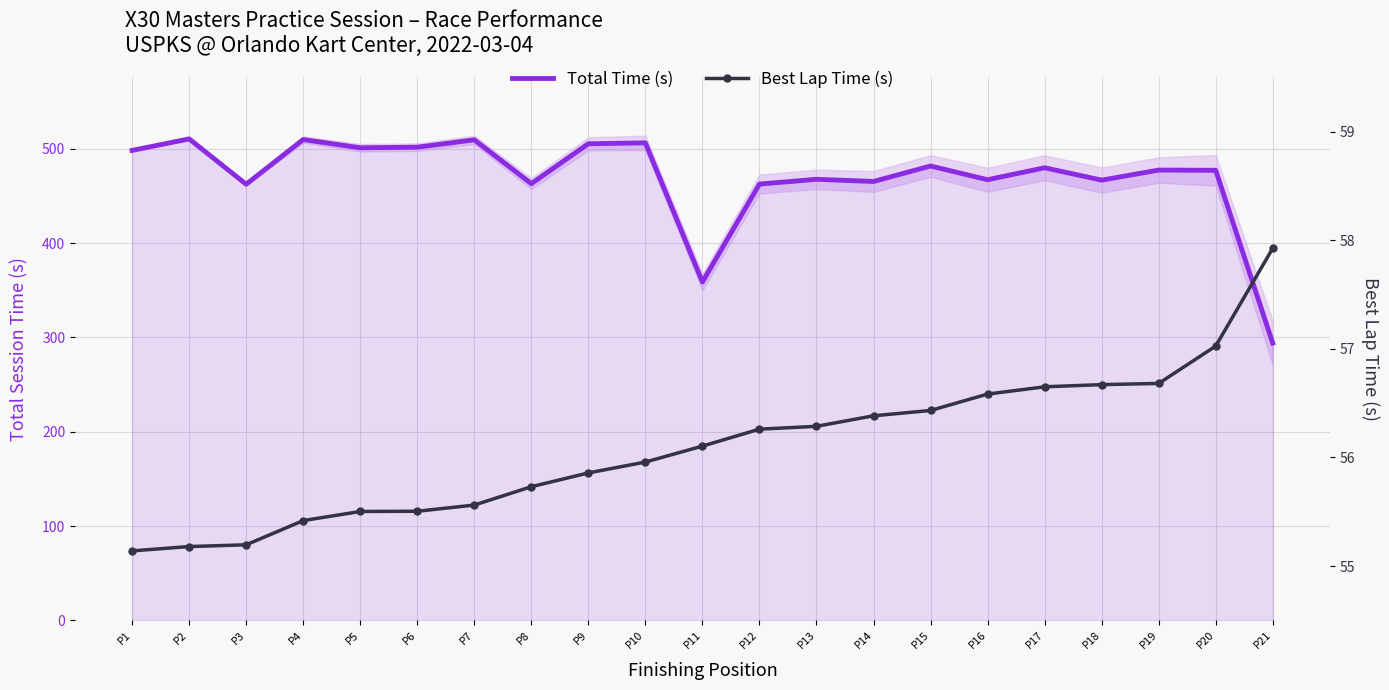

What is the spread (max minus min) of values at P13?

411.5